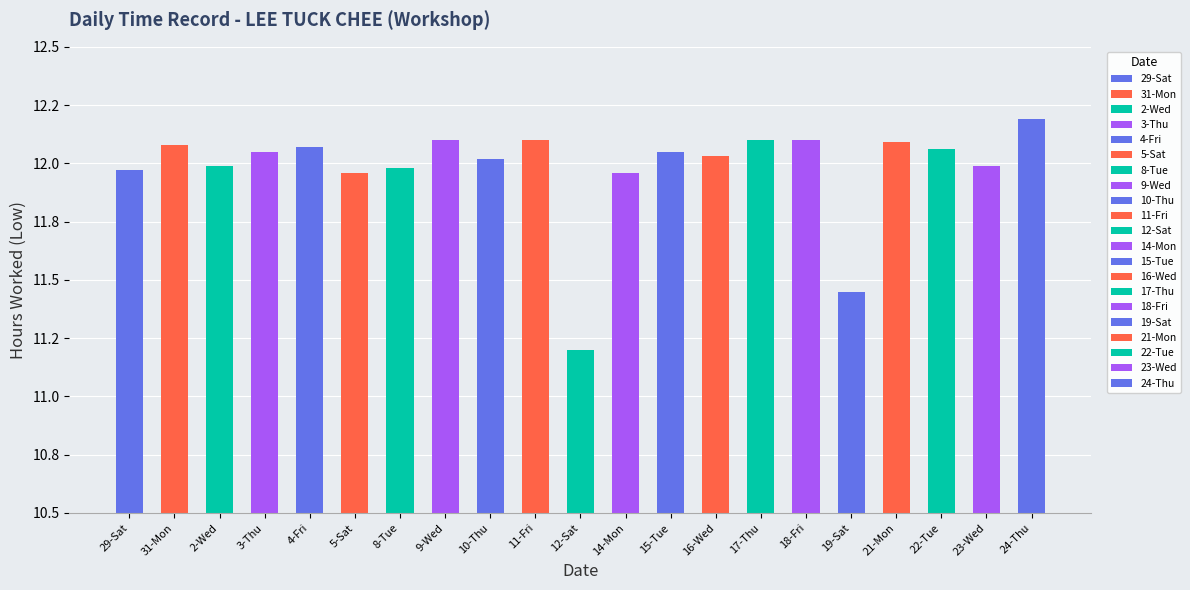

What is the difference between the second highest and second lowest values?

0.7